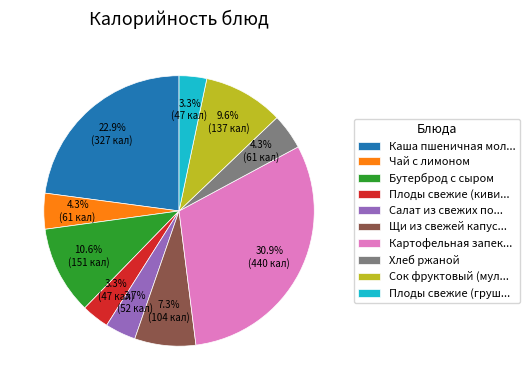

Which category has the biggest portion of the pie?

Картофельная запек...